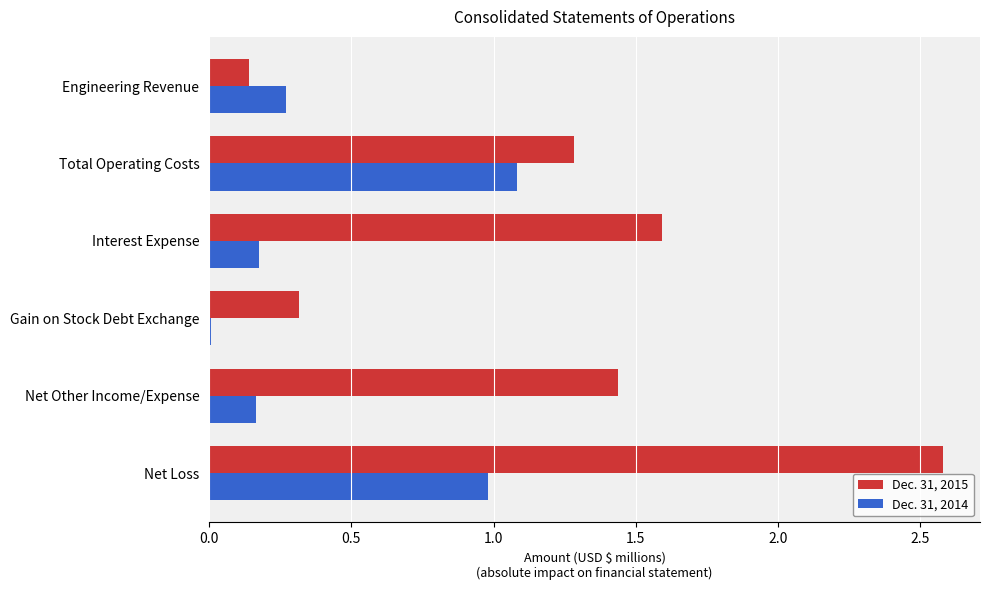

What is the sum of all Dec. 31, 2014 values?

2.7